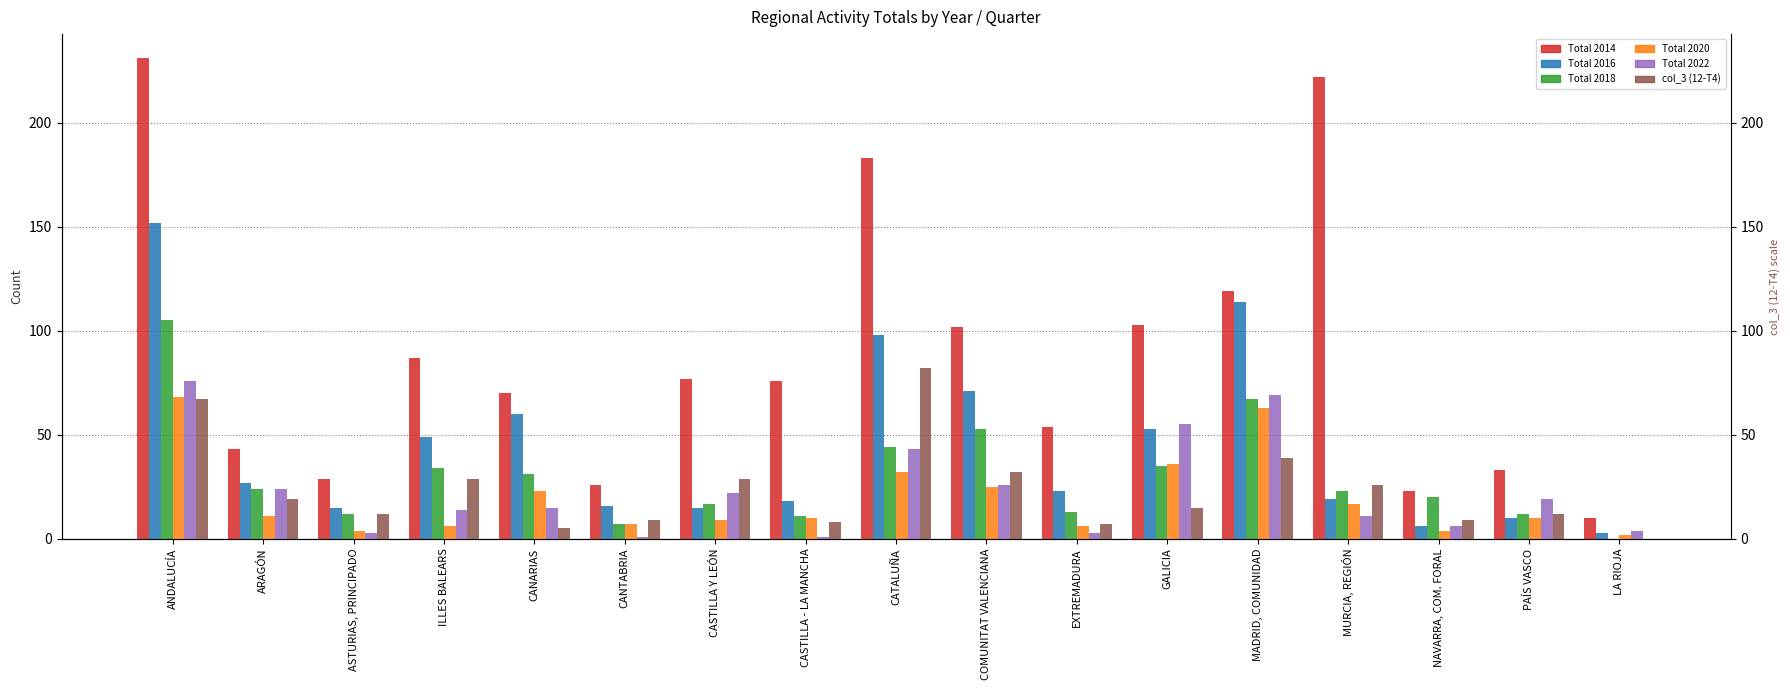

Reading left to right, extract all data points from this chart.

Total 2014: ANDALUCÍA=231	ARAGÓN=43	ASTURIAS, PRINCIPADO=29	ILLES BALEARS=87	CANARIAS=70	CANTABRIA=26	CASTILLA Y LEÓN=77	CASTILLA - LA MANCHA=76	CATALUÑA=183	COMUNITAT VALENCIANA=102	EXTREMADURA=54	GALICIA=103	MADRID, COMUNIDAD=119	MURCIA, REGIÓN=222	NAVARRA, COM. FORAL=23	PAÍS VASCO=33	LA RIOJA=10
Total 2016: ANDALUCÍA=152	ARAGÓN=27	ASTURIAS, PRINCIPADO=15	ILLES BALEARS=49	CANARIAS=60	CANTABRIA=16	CASTILLA Y LEÓN=15	CASTILLA - LA MANCHA=18	CATALUÑA=98	COMUNITAT VALENCIANA=71	EXTREMADURA=23	GALICIA=53	MADRID, COMUNIDAD=114	MURCIA, REGIÓN=19	NAVARRA, COM. FORAL=6	PAÍS VASCO=10	LA RIOJA=3
Total 2018: ANDALUCÍA=105	ARAGÓN=24	ASTURIAS, PRINCIPADO=12	ILLES BALEARS=34	CANARIAS=31	CANTABRIA=7	CASTILLA Y LEÓN=17	CASTILLA - LA MANCHA=11	CATALUÑA=44	COMUNITAT VALENCIANA=53	EXTREMADURA=13	GALICIA=35	MADRID, COMUNIDAD=67	MURCIA, REGIÓN=23	NAVARRA, COM. FORAL=20	PAÍS VASCO=12	LA RIOJA=0
Total 2020: ANDALUCÍA=68	ARAGÓN=11	ASTURIAS, PRINCIPADO=4	ILLES BALEARS=6	CANARIAS=23	CANTABRIA=7	CASTILLA Y LEÓN=9	CASTILLA - LA MANCHA=10	CATALUÑA=32	COMUNITAT VALENCIANA=25	EXTREMADURA=6	GALICIA=36	MADRID, COMUNIDAD=63	MURCIA, REGIÓN=17	NAVARRA, COM. FORAL=4	PAÍS VASCO=10	LA RIOJA=2
Total 2022: ANDALUCÍA=76	ARAGÓN=24	ASTURIAS, PRINCIPADO=3	ILLES BALEARS=14	CANARIAS=15	CANTABRIA=1	CASTILLA Y LEÓN=22	CASTILLA - LA MANCHA=1	CATALUÑA=43	COMUNITAT VALENCIANA=26	EXTREMADURA=3	GALICIA=55	MADRID, COMUNIDAD=69	MURCIA, REGIÓN=11	NAVARRA, COM. FORAL=6	PAÍS VASCO=19	LA RIOJA=4
col_3 (12-T4): ANDALUCÍA=67	ARAGÓN=19	ASTURIAS, PRINCIPADO=12	ILLES BALEARS=29	CANARIAS=5	CANTABRIA=9	CASTILLA Y LEÓN=29	CASTILLA - LA MANCHA=8	CATALUÑA=82	COMUNITAT VALENCIANA=32	EXTREMADURA=7	GALICIA=15	MADRID, COMUNIDAD=39	MURCIA, REGIÓN=26	NAVARRA, COM. FORAL=9	PAÍS VASCO=12	LA RIOJA=0